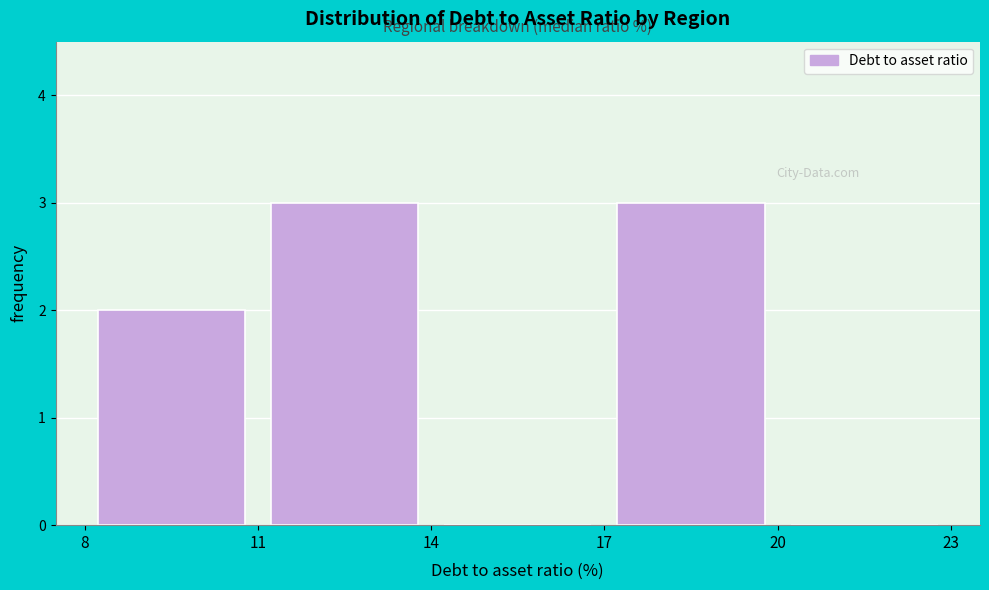

Reading left to right, transcribe this chart: for each bar, give the range it covers on the x-axis and its height. The values are not printed on the chart, so give them approximately, as read against the axis.

8 to 11: 2
11 to 14: 3
14 to 17: 0
17 to 20: 3
20 to 23: 0